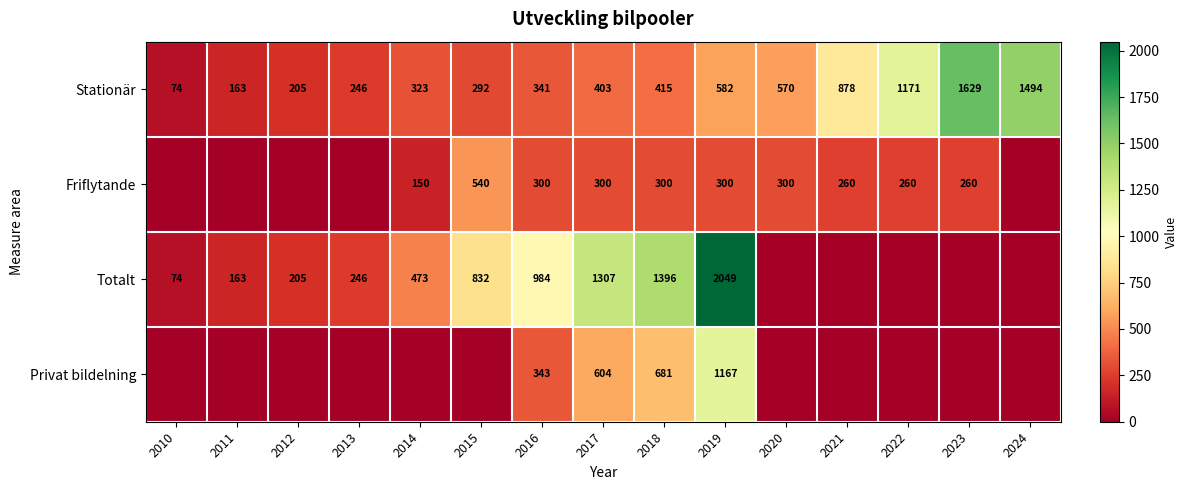

What is the sum of the Stationär values at 2017 and 2021?

1281